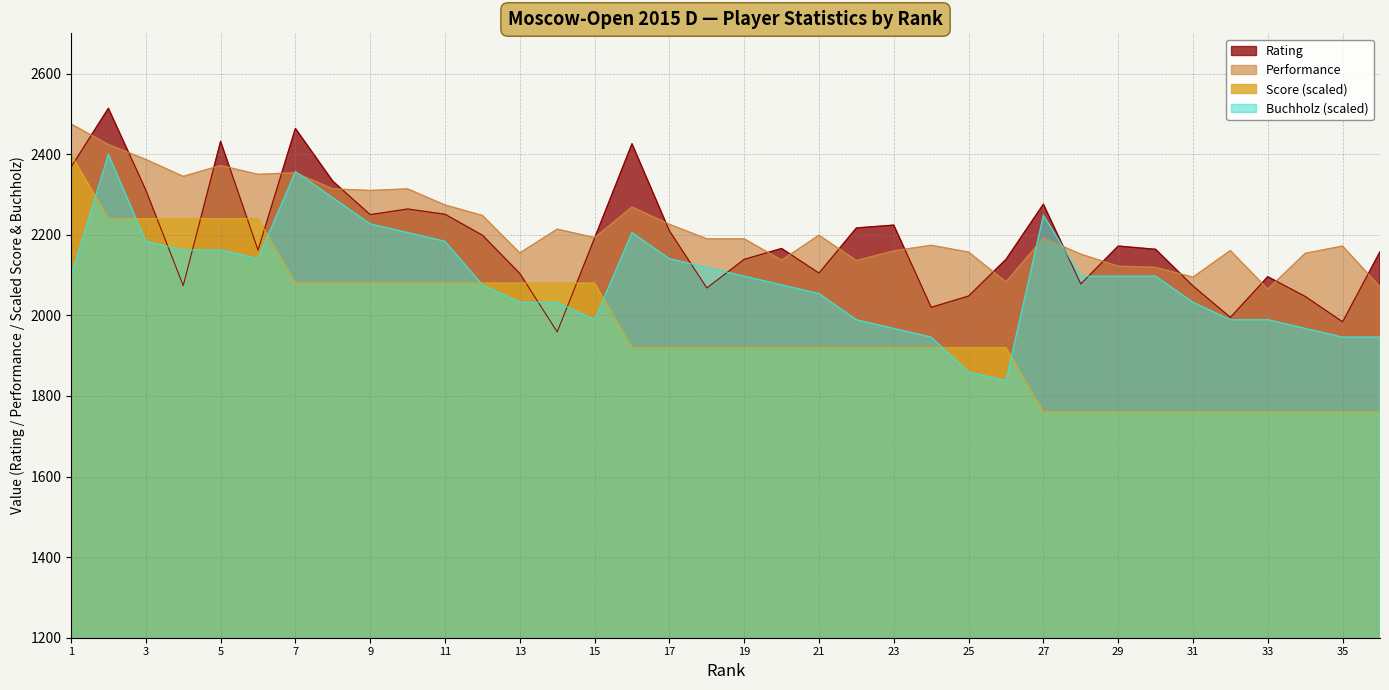

Is it true that Buchholz equals 2097.3 at 1?

True